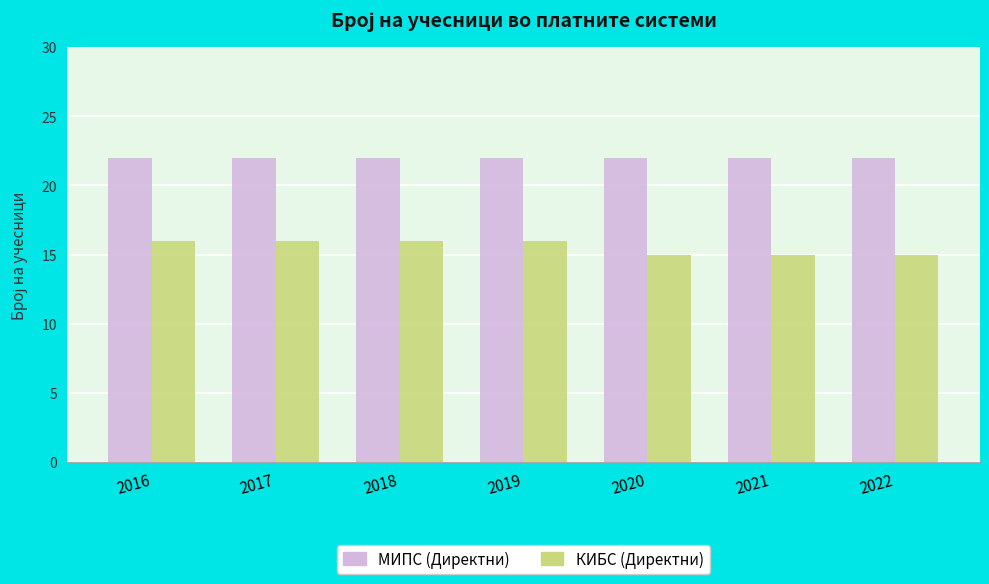

True or false: МИПС (Директни) has a value of 34 at 2019.

False